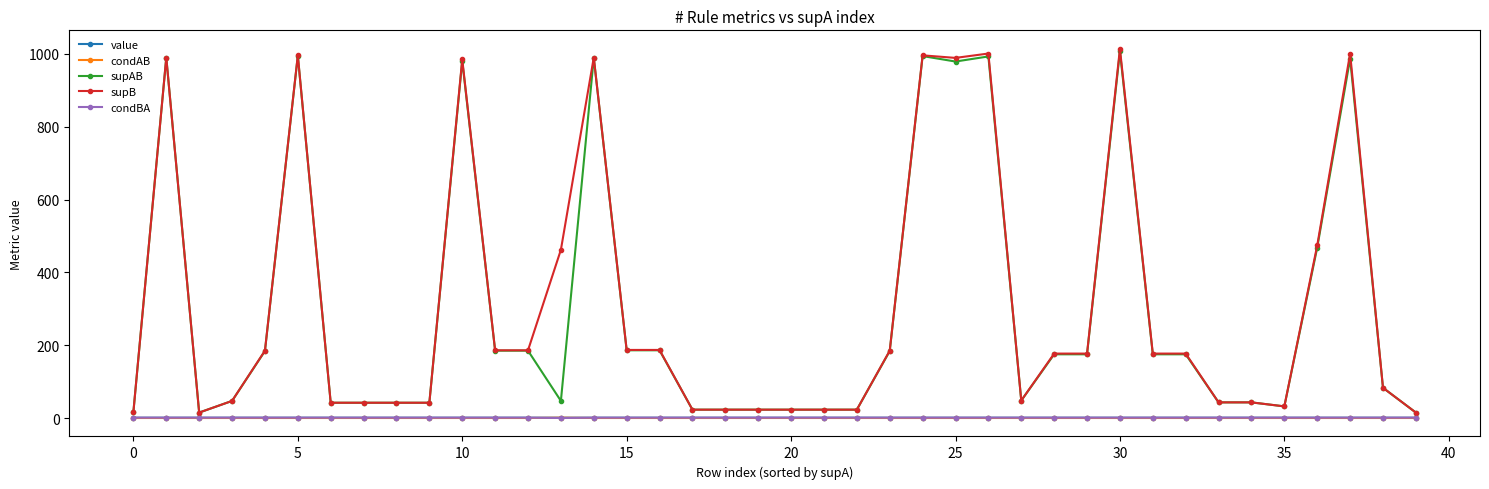

What is the difference between the maximum and minimum values in the condBA series?

0.9